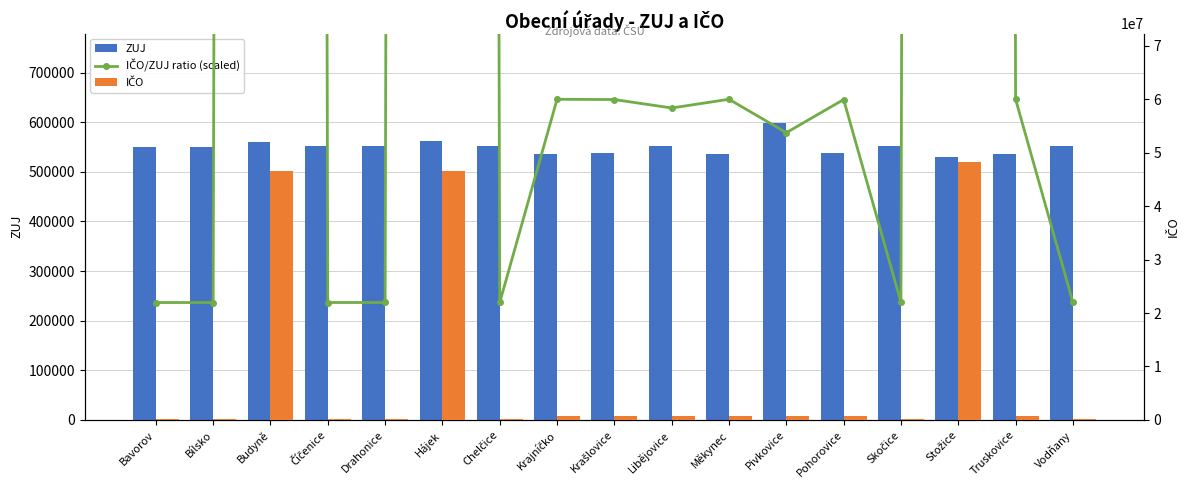

What is the sum of the ZUJ values at Krajníčko and Budyně?

1096513.0